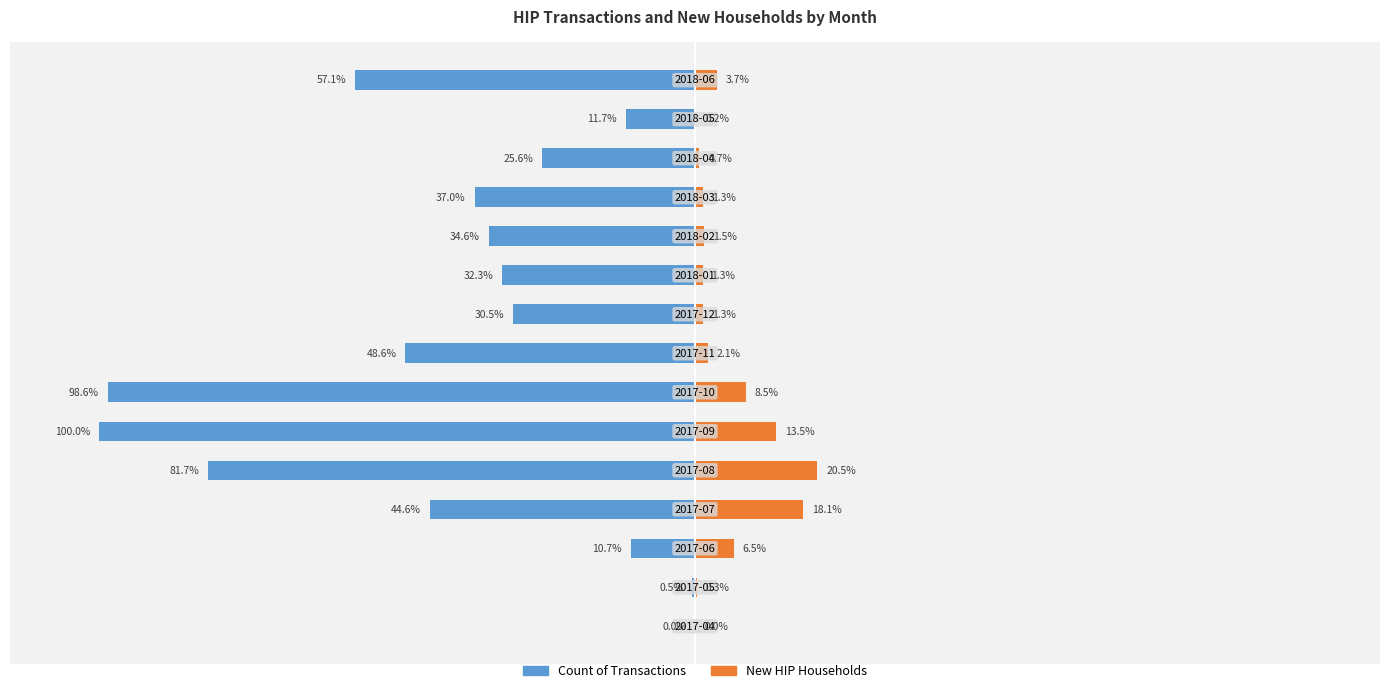

What is the difference between the maximum and second lowest values in the New HIP Households series?

20.3